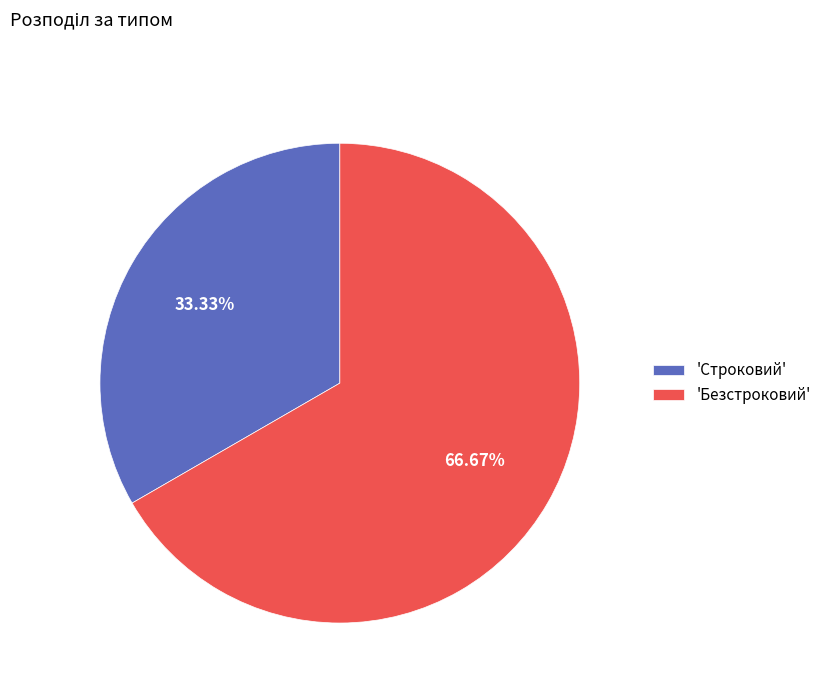

Do 'Безстроковий' and 'Строковий' together represent more than half of the pie?

Yes